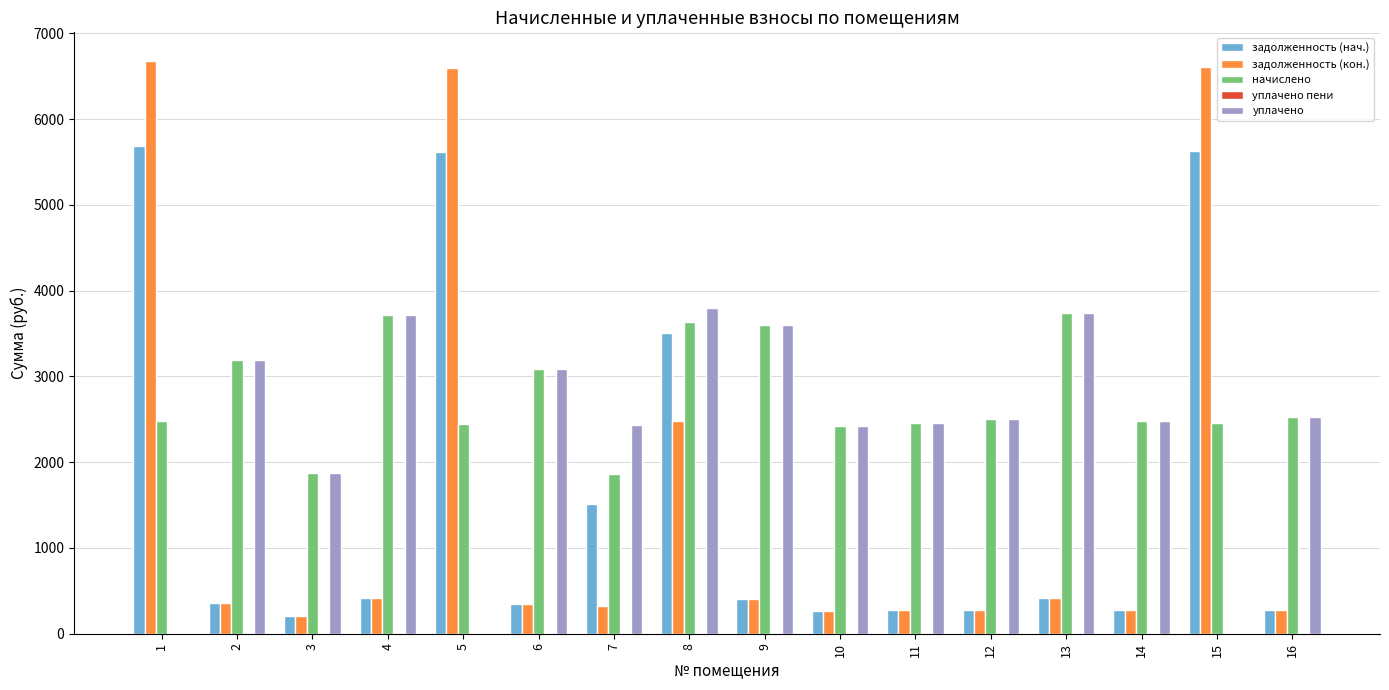

Which series has the largest total across all categories?

начислено